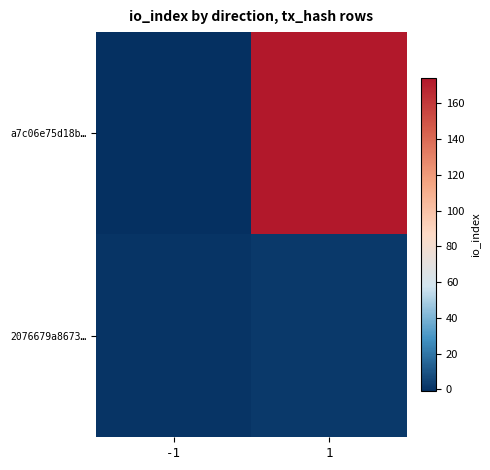

Reading right to left, extract all data points from this chart.

a7c06e75d18b…: 1=174	-1=-1
2076679a8673…: 1=2	-1=1